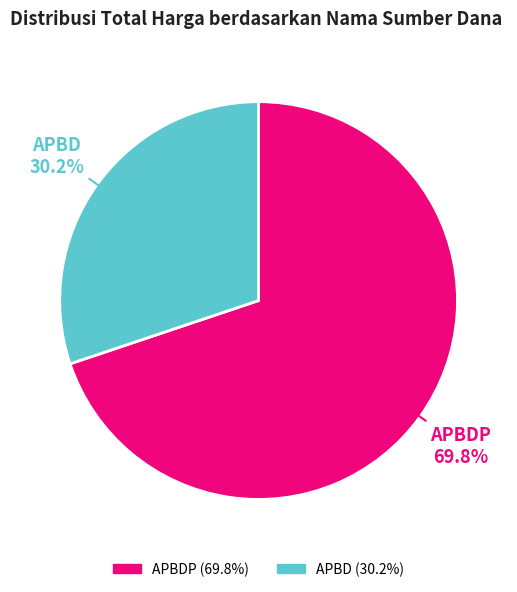

Does any single category account for the majority?

Yes